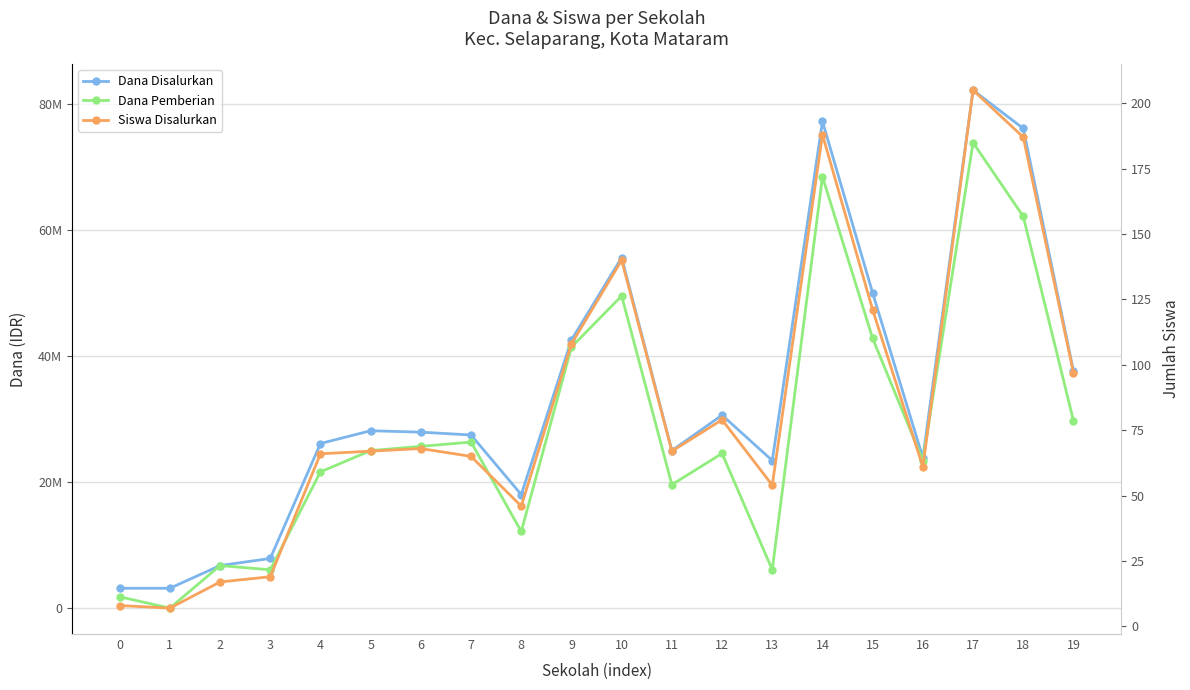

How many interior local peaks does the Dana Pemberian series have?

6